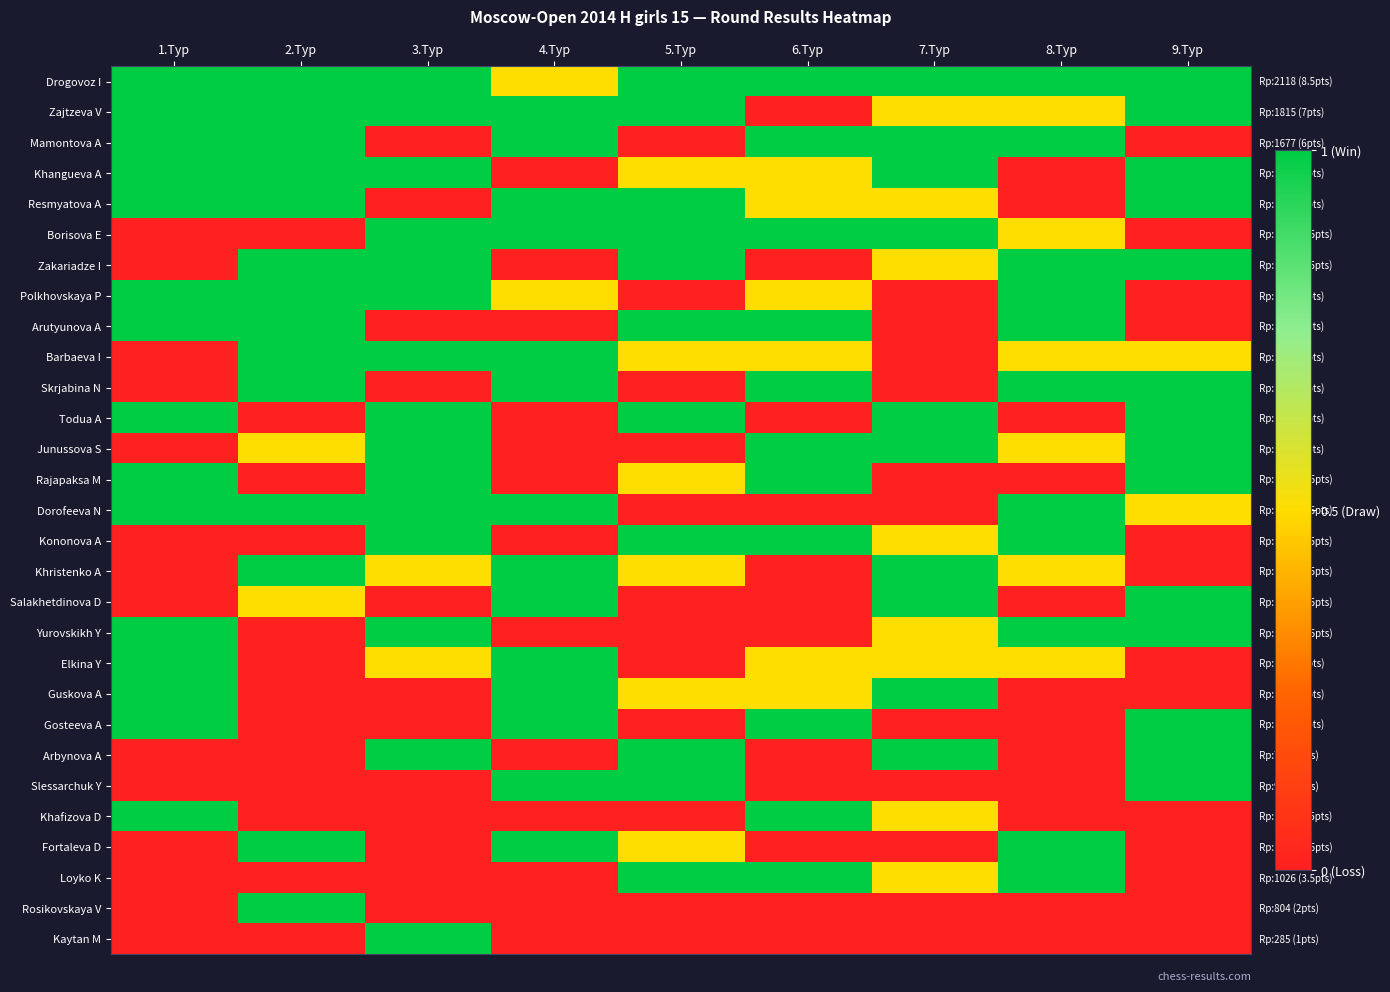

Which has a higher value, 7.Тур or 5.Тур?

7.Тур